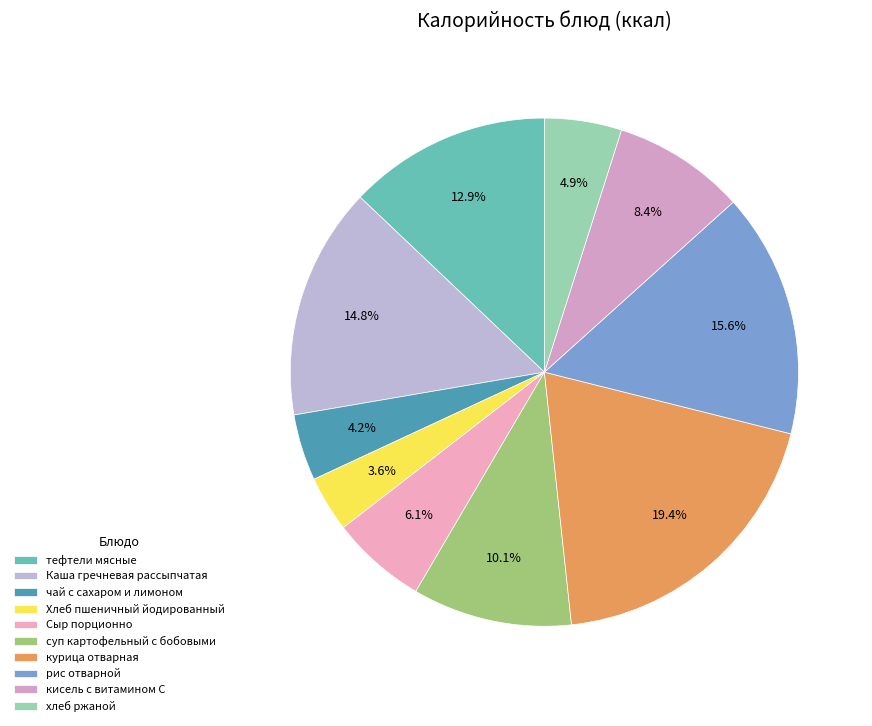

Which category has the smallest portion of the pie?

Хлеб пшеничный йодированный